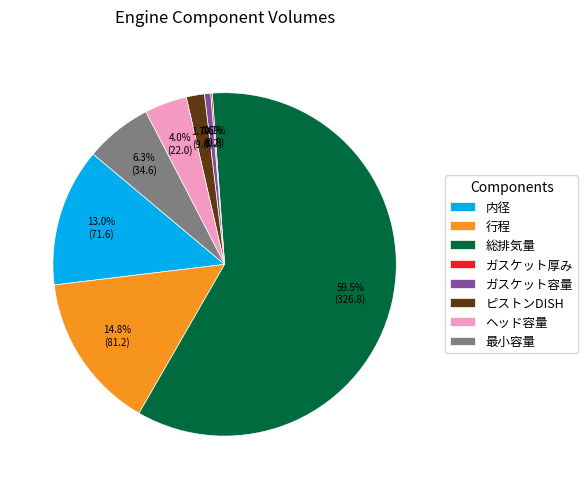

Approximately how many times larger is the value at 総排気量 compared to 内径?

4.6